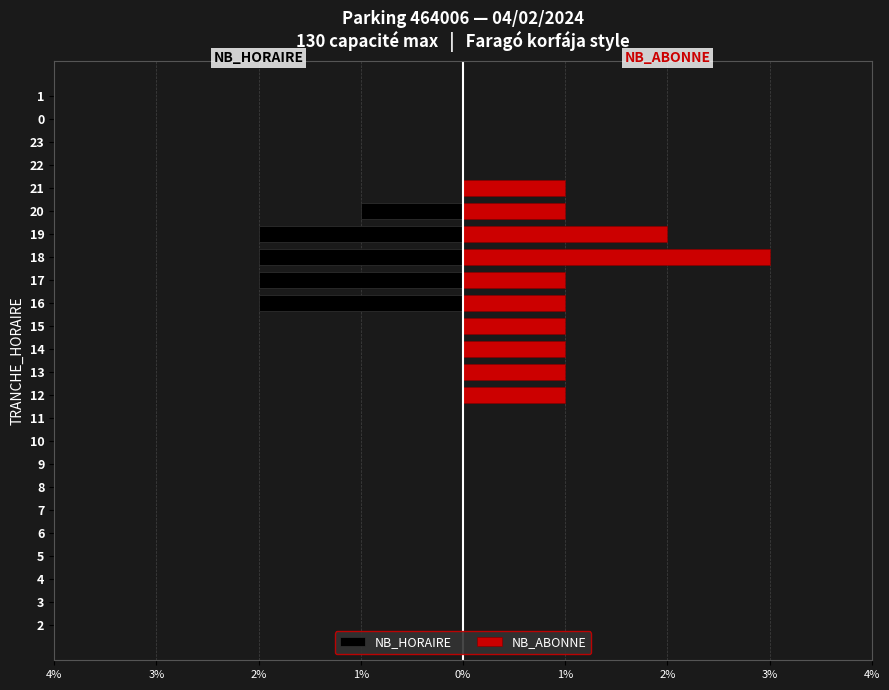

True or false: NB_ABONNE has a value of 1 at 13.

False